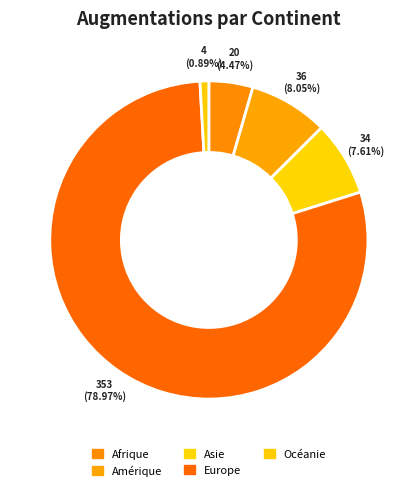

Is the sum of Océanie and Afrique greater than half?

No